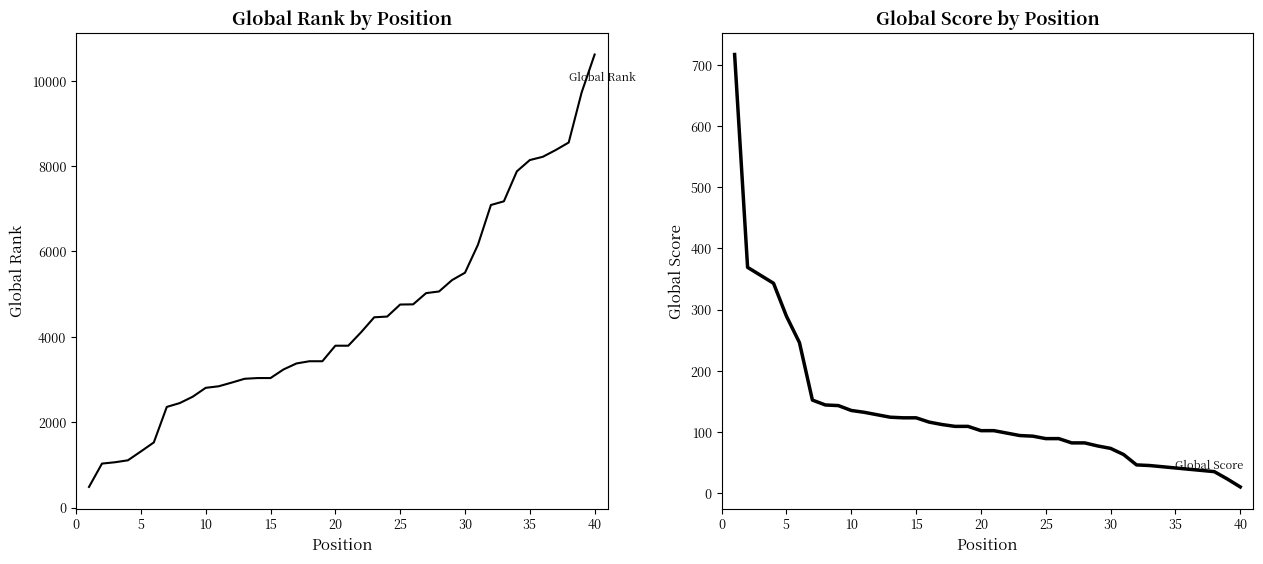

Reading left to right, what are all the values shown in this chart?

Global Rank: 483	1030	1061	1107	1314	1526	2358	2448	2597	2805	2841	2927	3017	3034	3034	3235	3376	3428	3428	3792	3792	4112	4458	4475	4757	4761	5024	5063	5329	5502	6157	7089	7175	7877	8142	8218	8377	8553	9728	10615
Global Score: 717	369	356	343	289	246	152	144	143	135	132	128	124	123	123	116	112	109	109	102	102	98	94	93	89	89	82	82	77	73	63	46	45	43	41	39	37	35	23	10